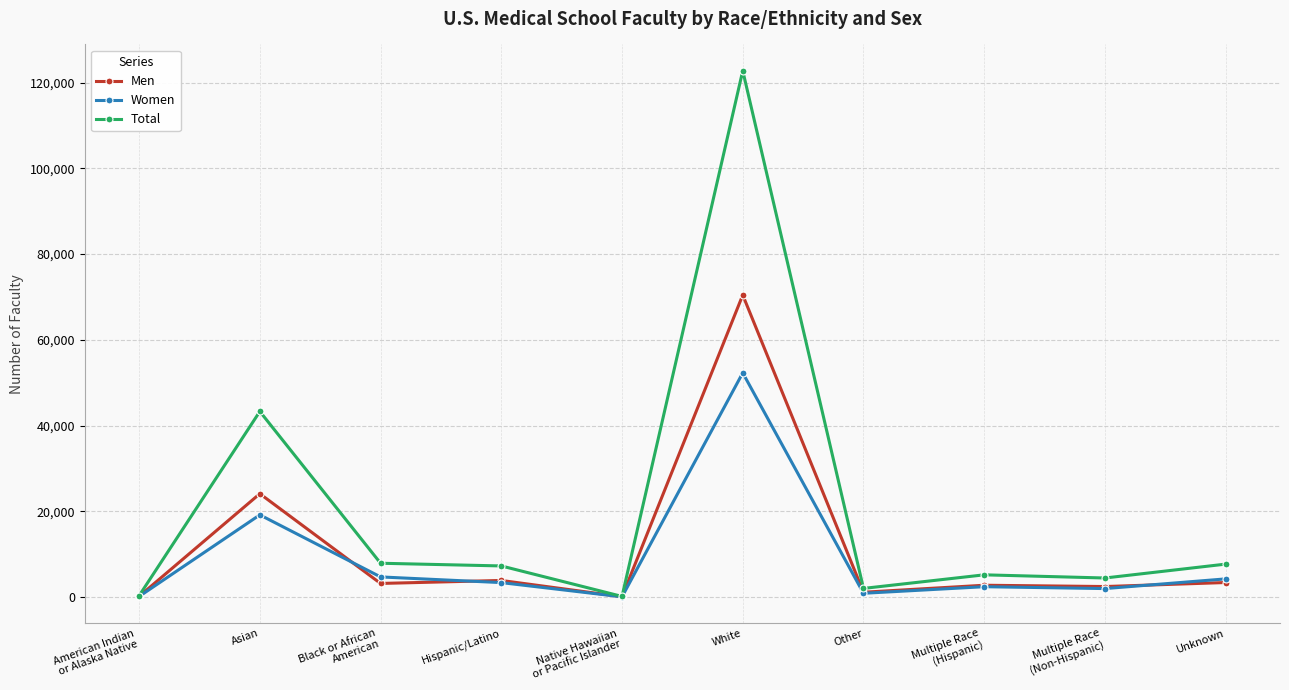

What is the difference between the Women values at Unknown and Multiple Race
(Hispanic)?

1823